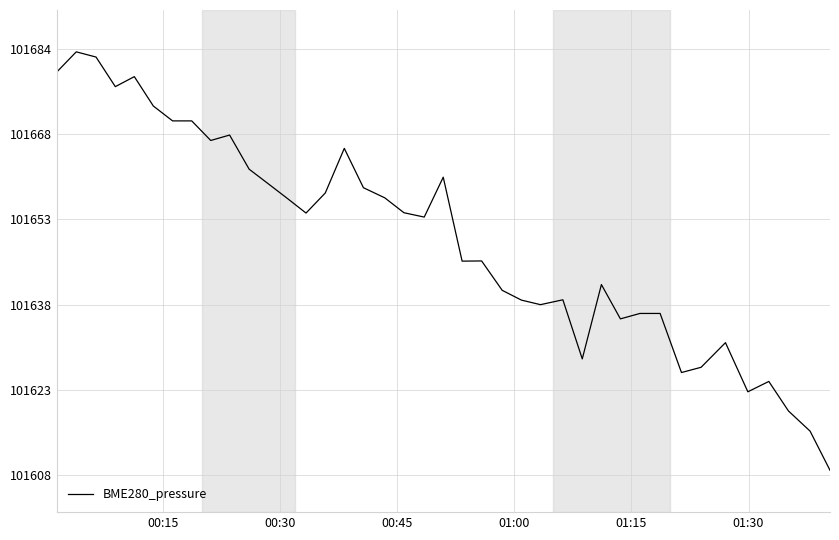

What is the difference between the maximum and minimum values?

74.8